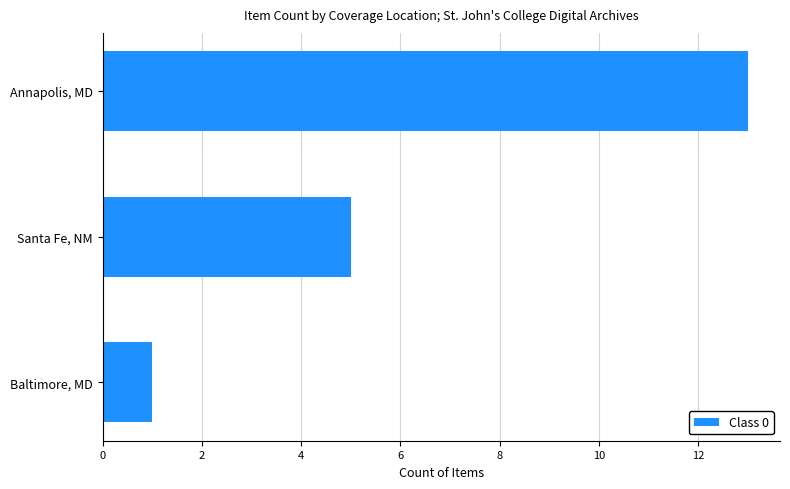

Is it true that the value at Santa Fe, NM is 5?

True